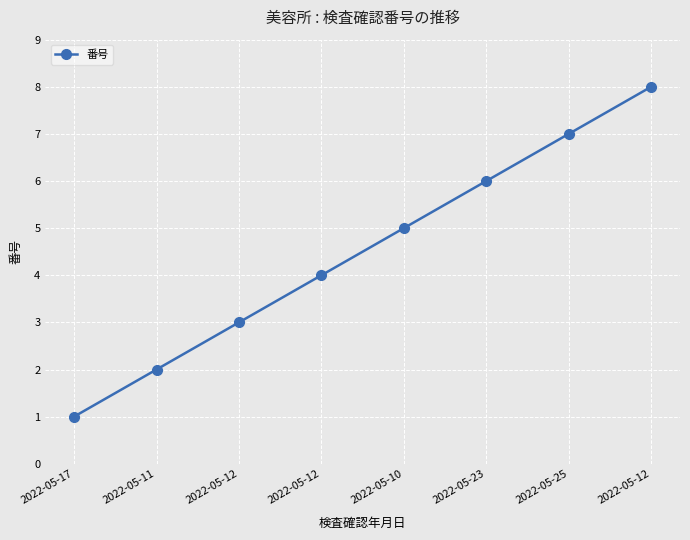

What is the ratio of the value at 2022-05-10 to the value at 2022-05-12?

0.6